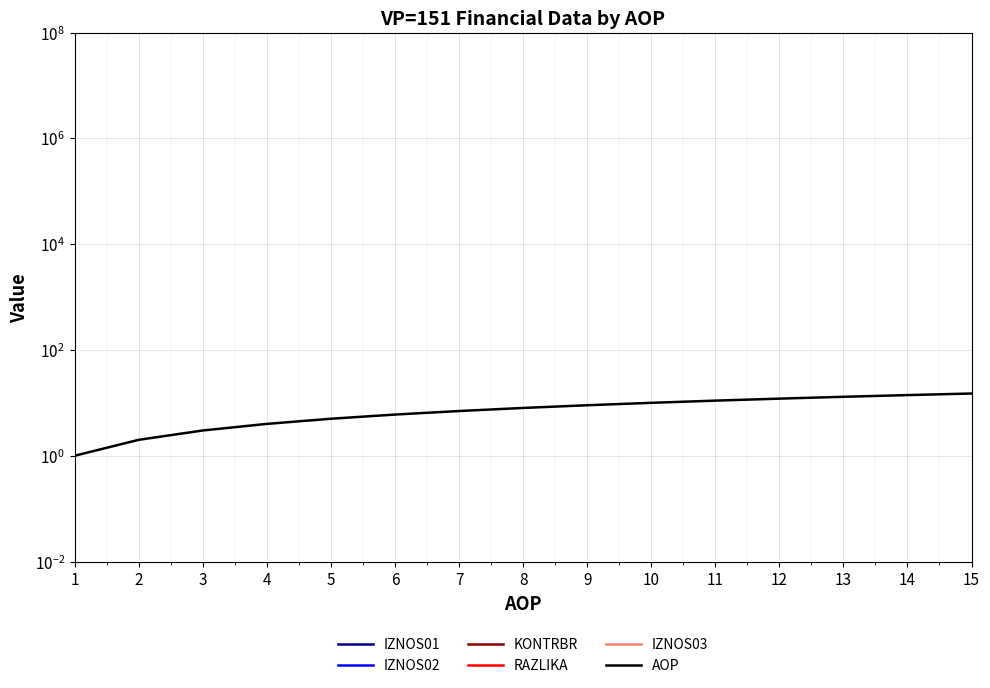

How many series are shown in this chart?

6